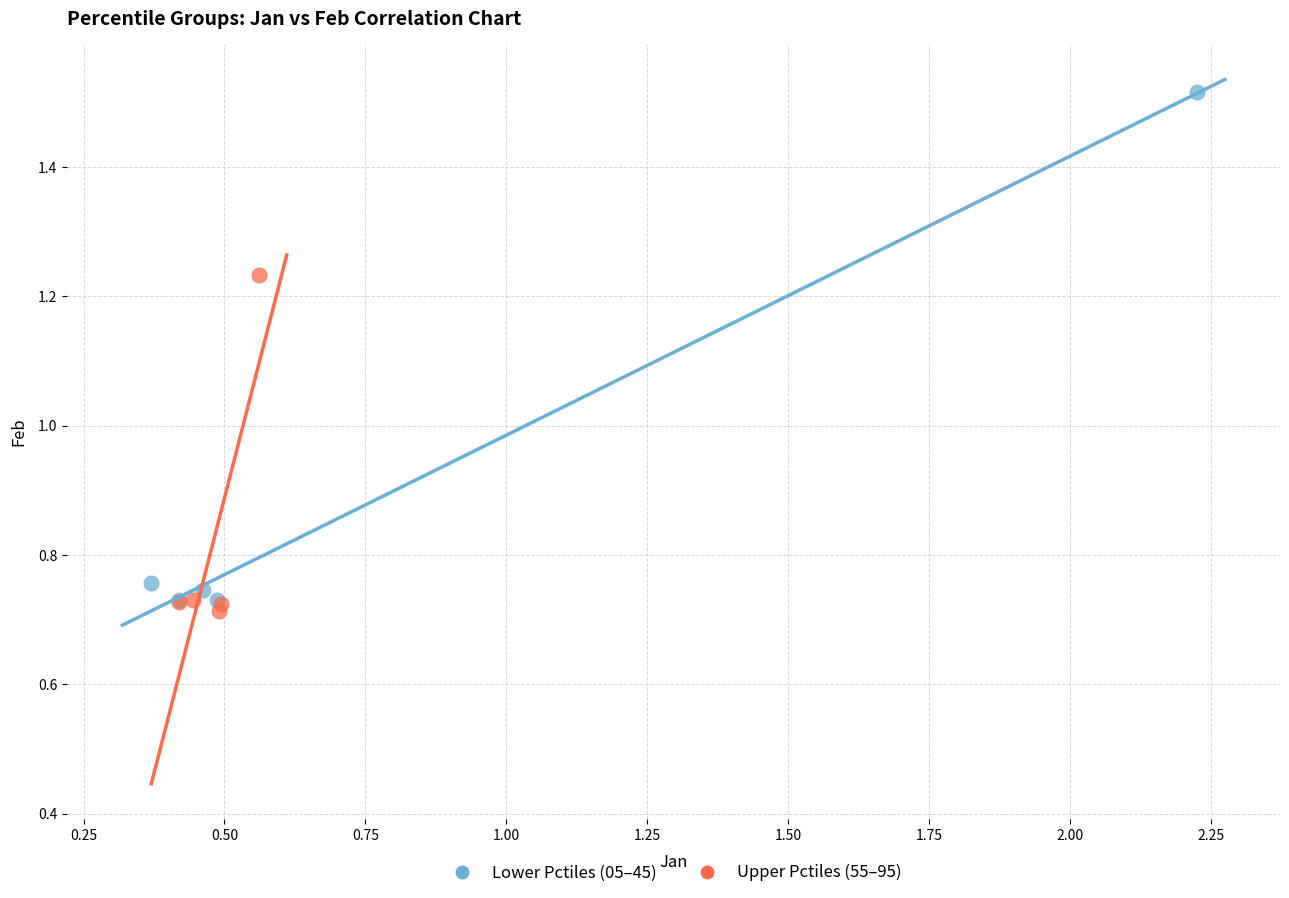

Which series contains the highest Y value?

Lower Pctiles (05–45)